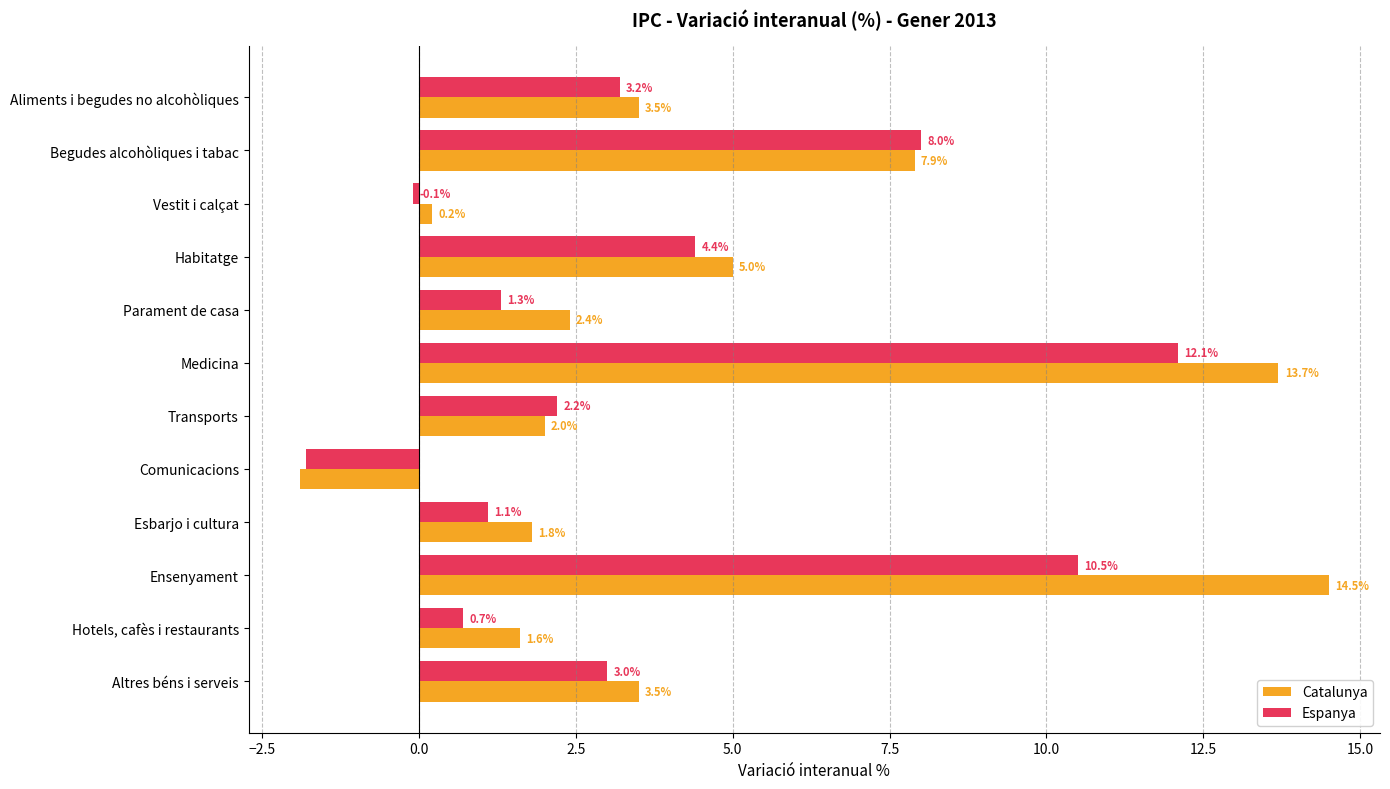

At which category is the sum across all series the highest?

Medicina